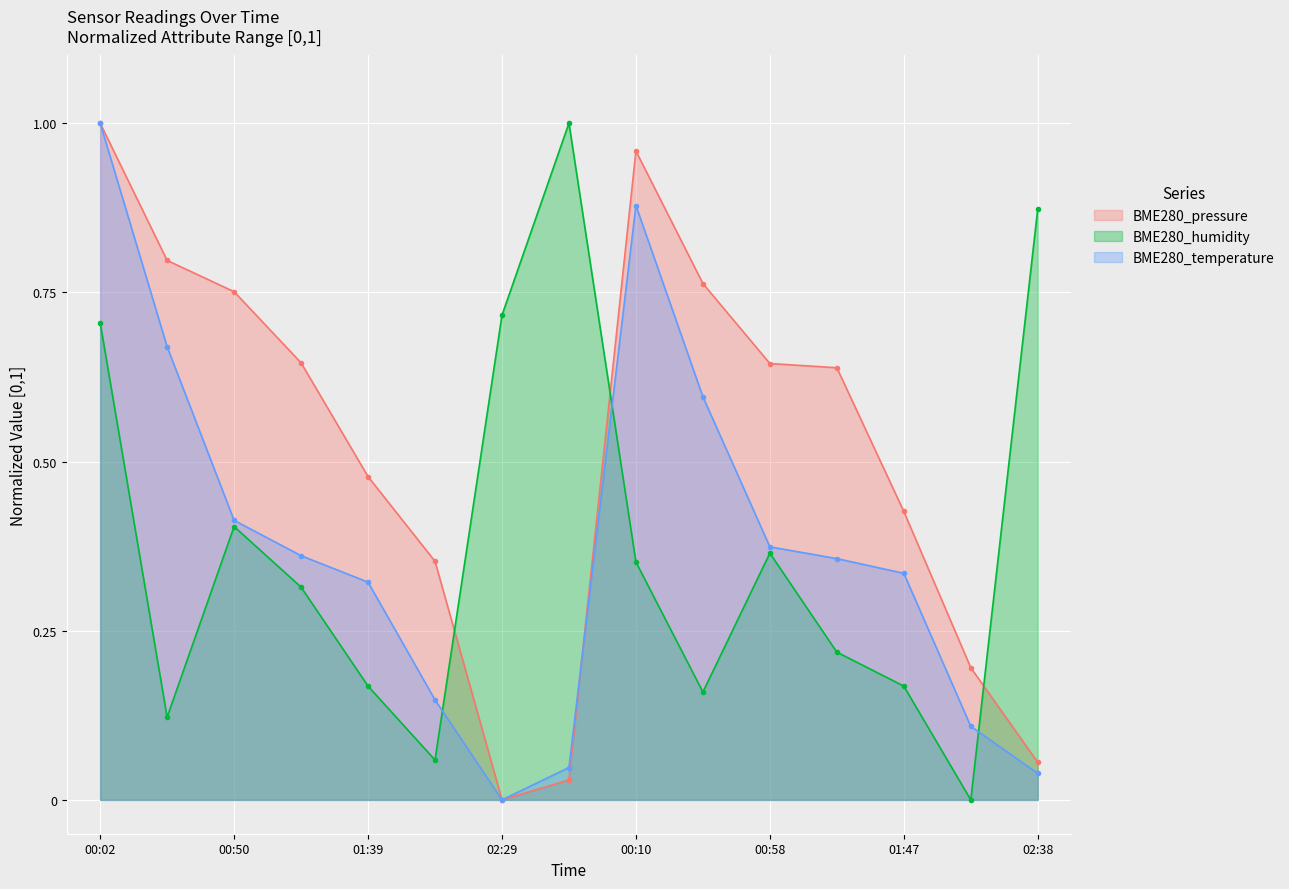

At which category is the sum across all series the highest?

00:02